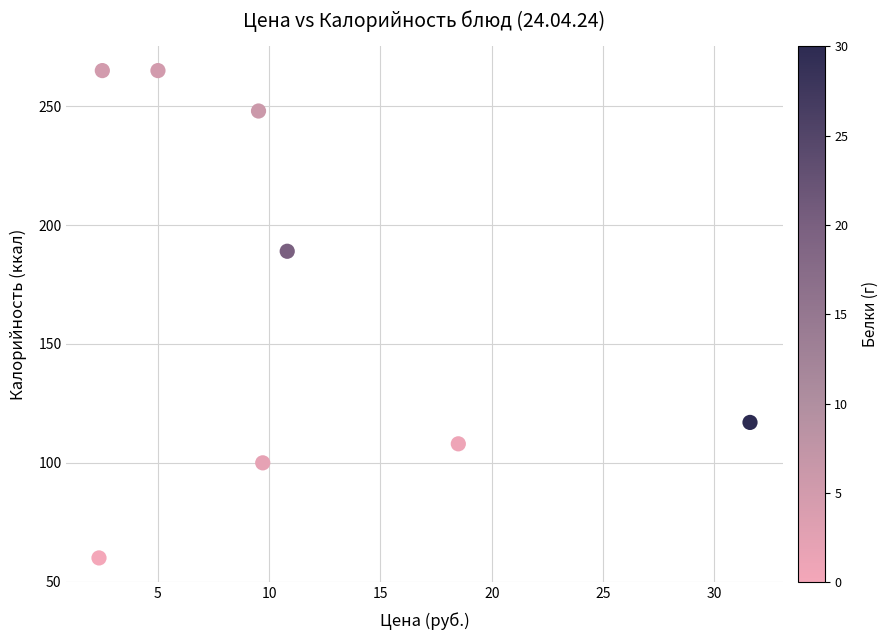

What is the average Y value?

169